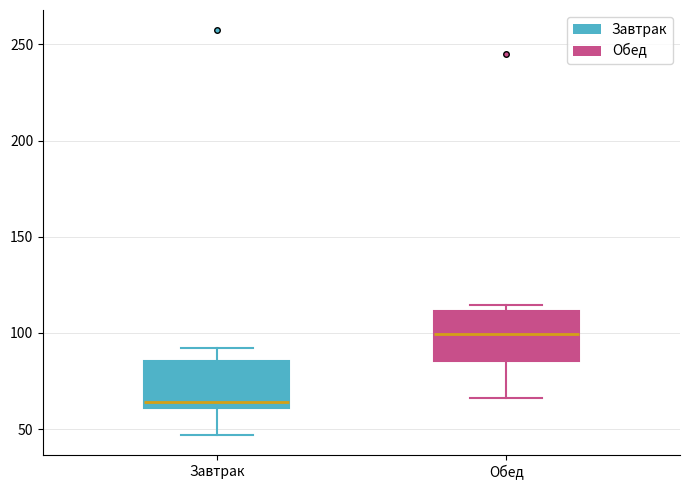

Where does the lower whisker of the box for Завтрак end on the y-axis? The values are not printed on the chart, so give them approximately, as read against the axis.

45